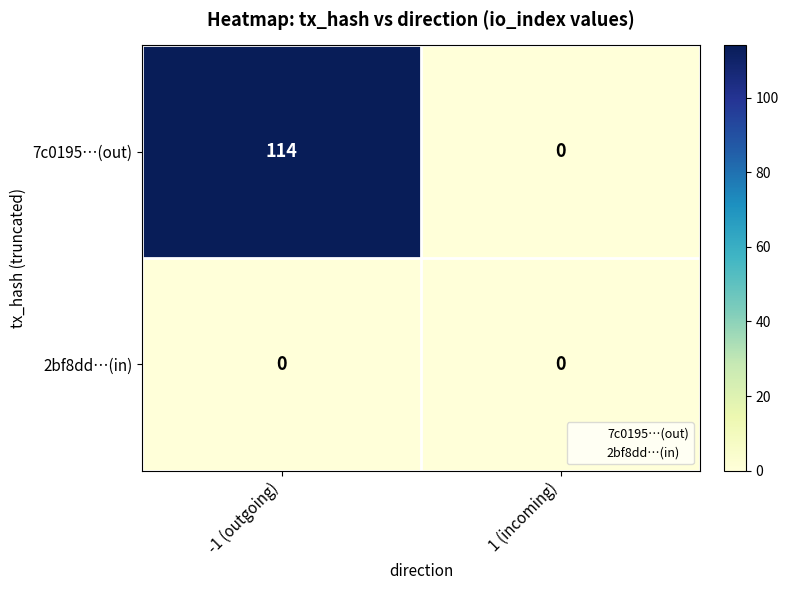

What is the difference between the highest and lowest values at -1 (outgoing)?

114